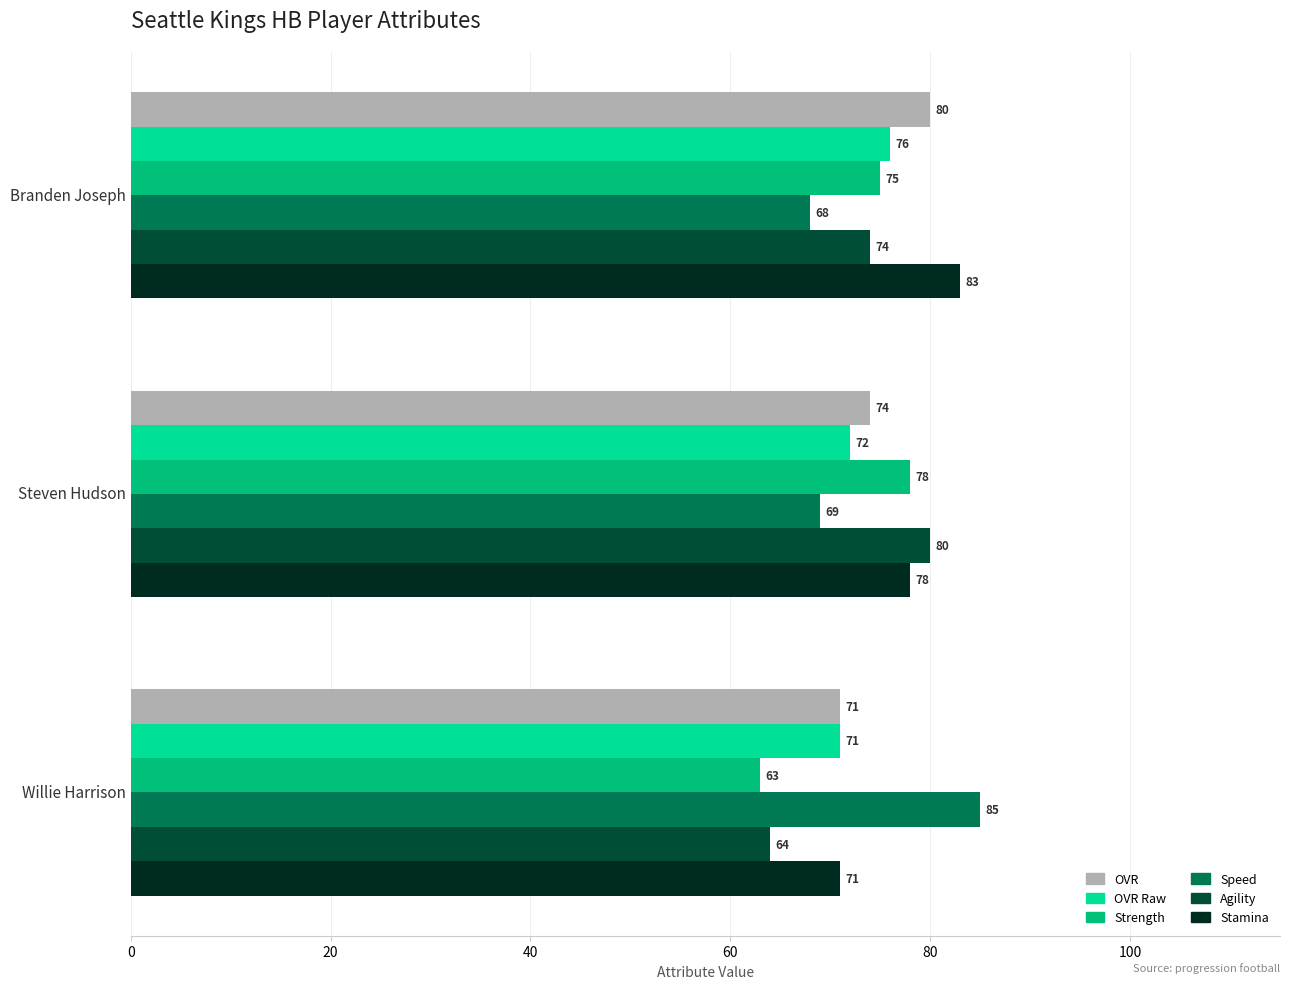

At which category does the chart reach its minimum across all series?

Willie Harrison